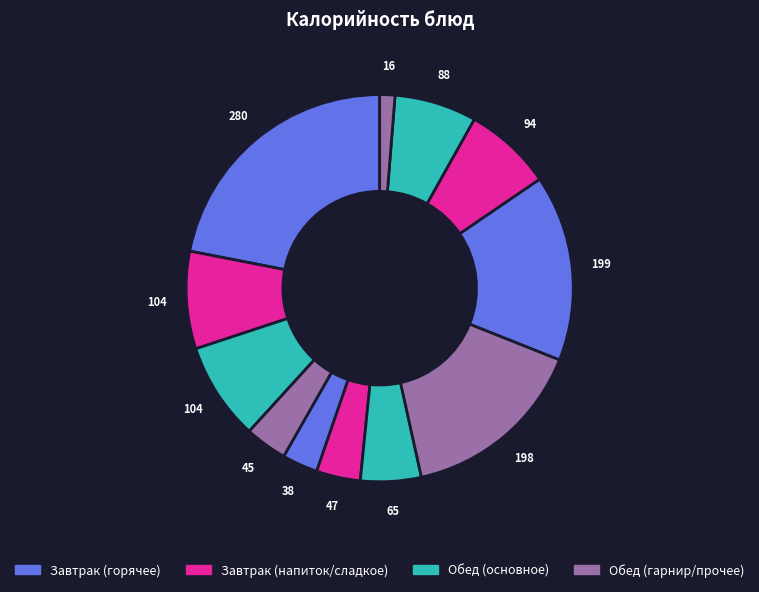

To the nearest percent, what is the difference between the largest and smallest slice percentages?

21%